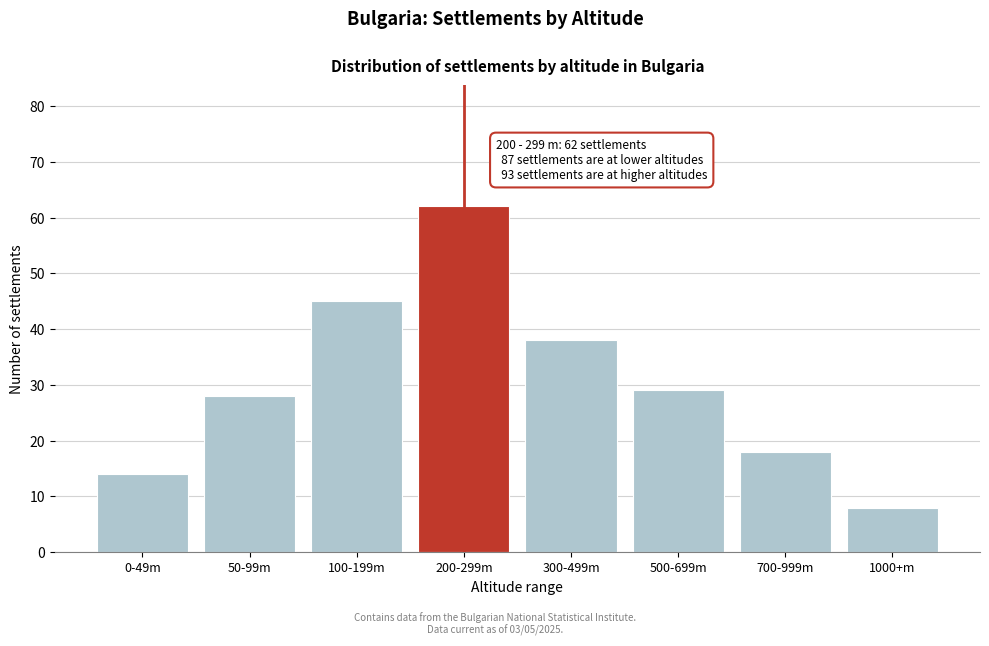

Reading left to right, what are all the values shown in this chart?

0-49m=14	50-99m=28	100-199m=45	200-299m=62	300-499m=38	500-699m=29	700-999m=18	1000+m=8